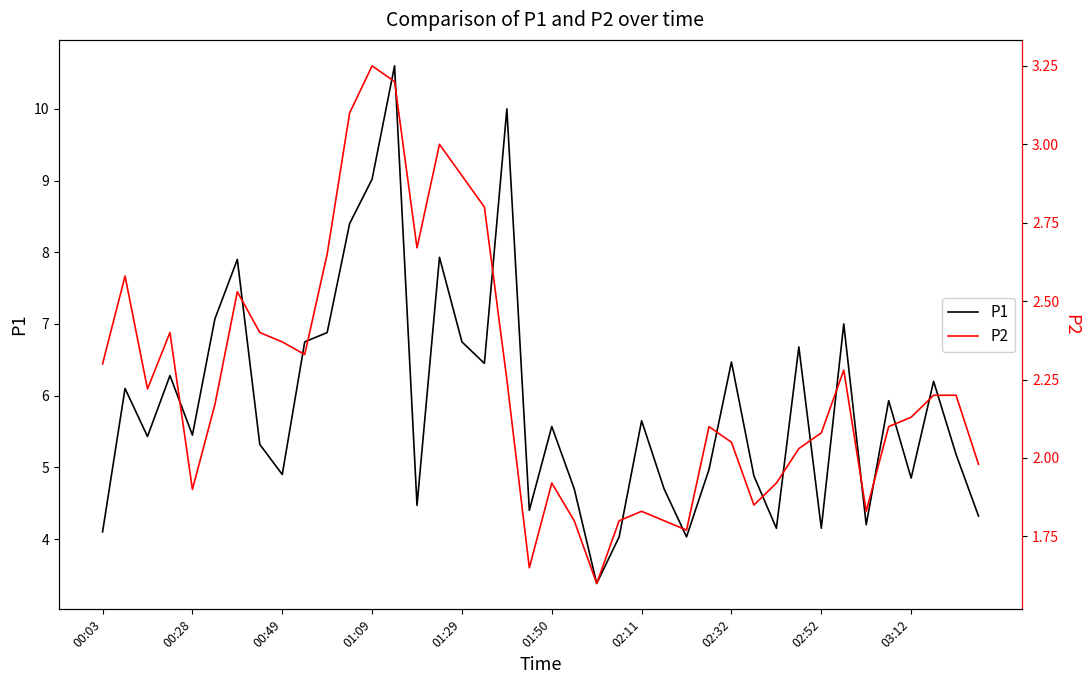

At how many categories does at least one series exceed 8?

4